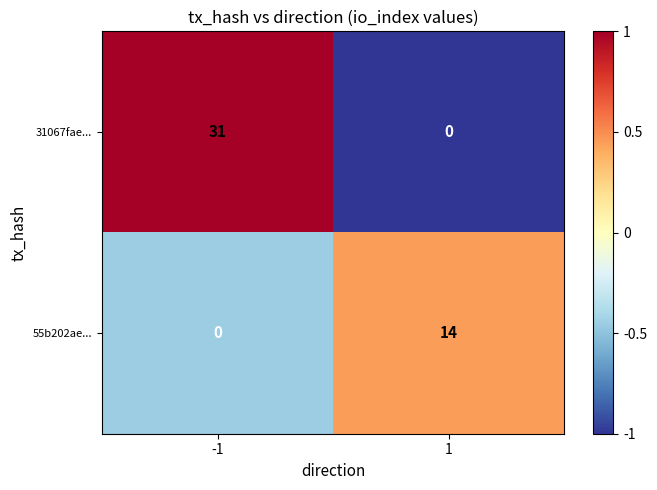

What is the total value across all series at -1?

31